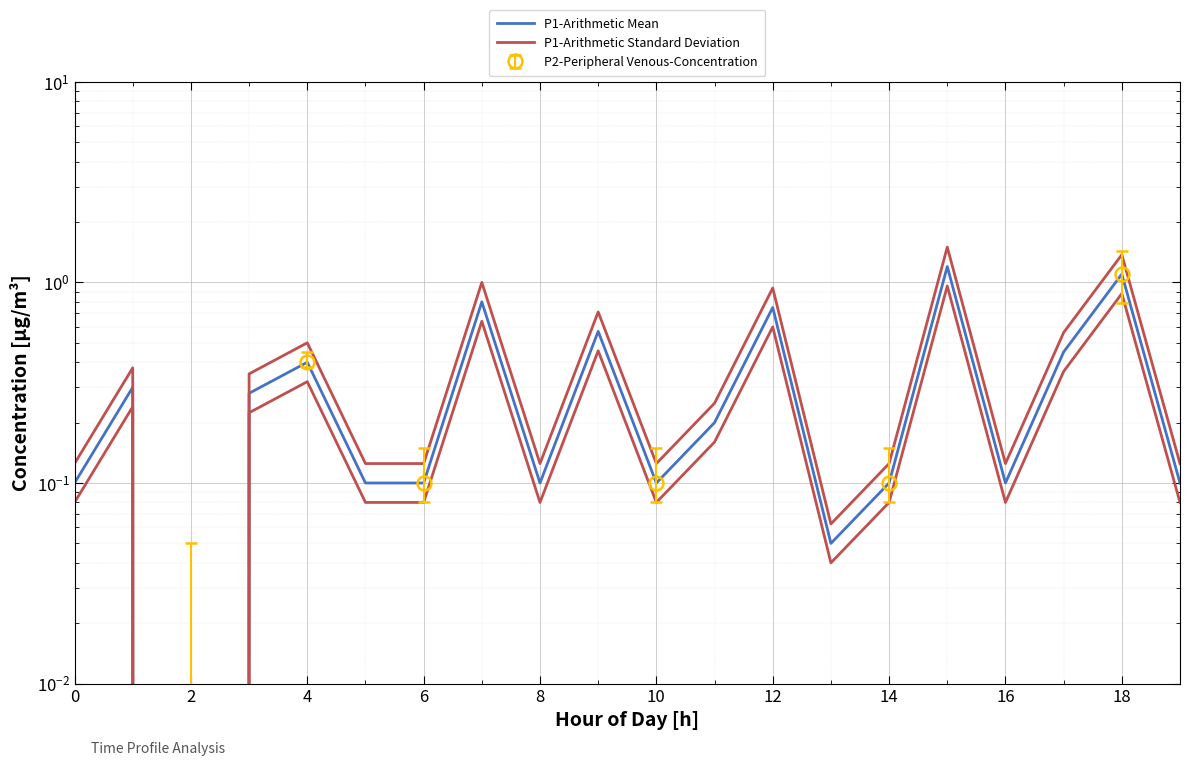

What is the total value across all series at 15?

2.7